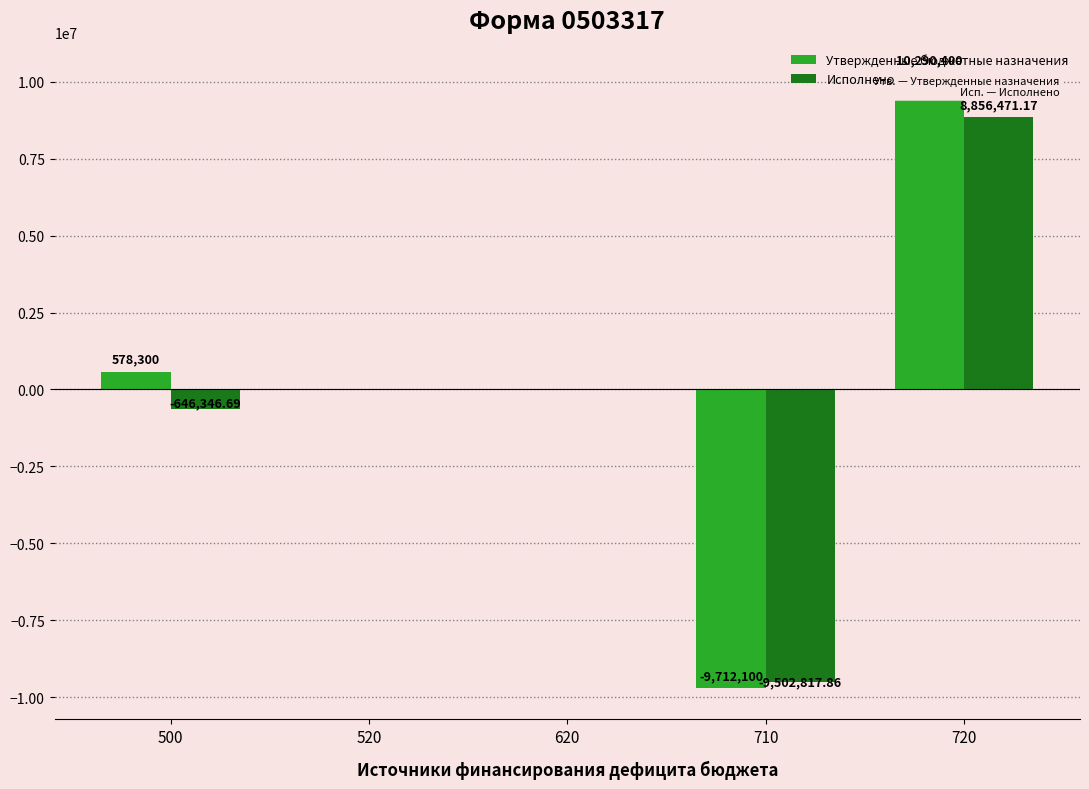

Which label corresponds to the largest value in the chart?

720